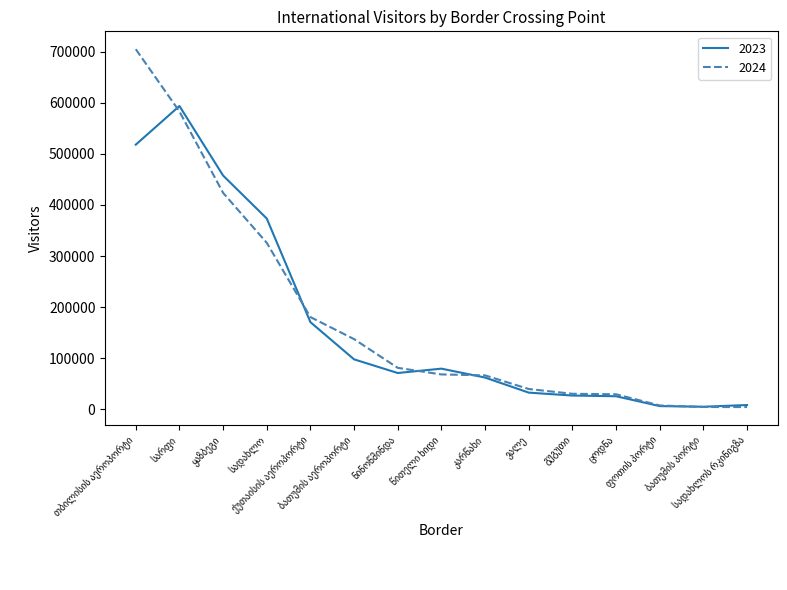

In 2023, how many points are higher than both neighbors (excluding endpoints)?

2